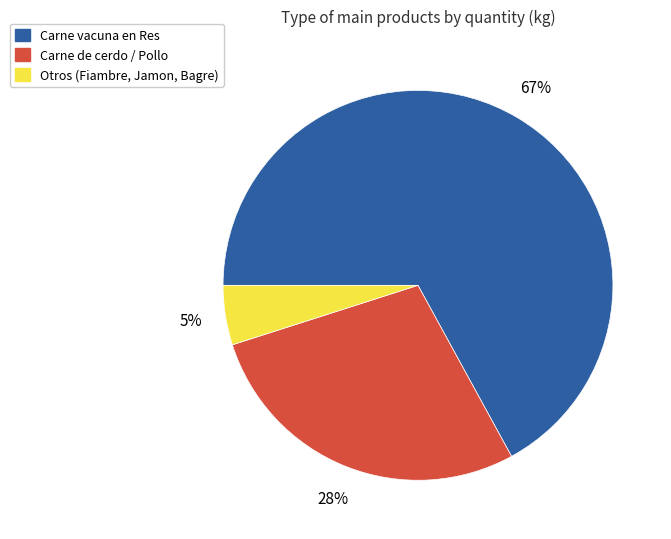

Is there a majority slice in this chart?

Yes